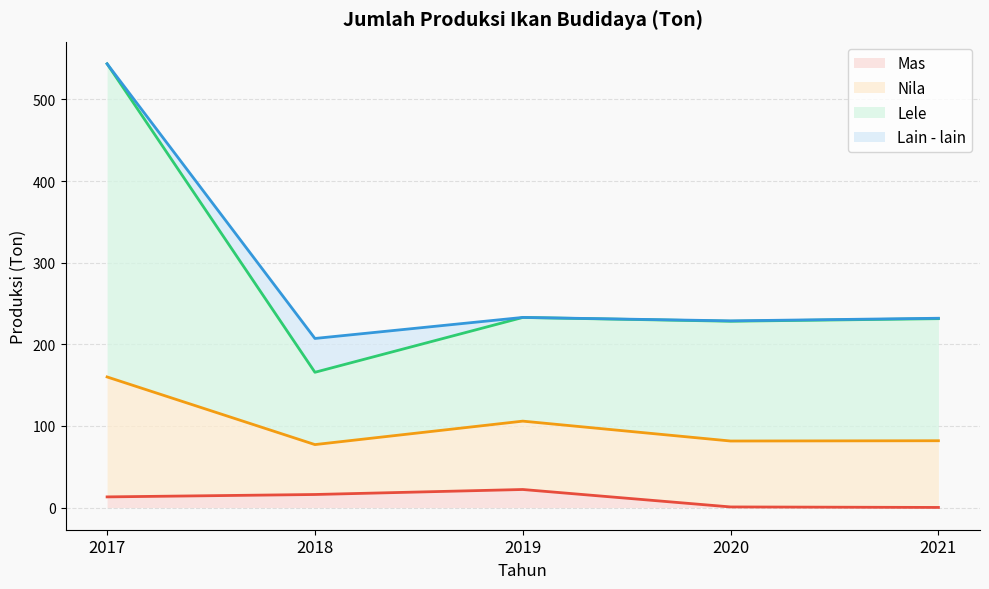

The Mas series shows 0.7 at 2020. True or false?

True